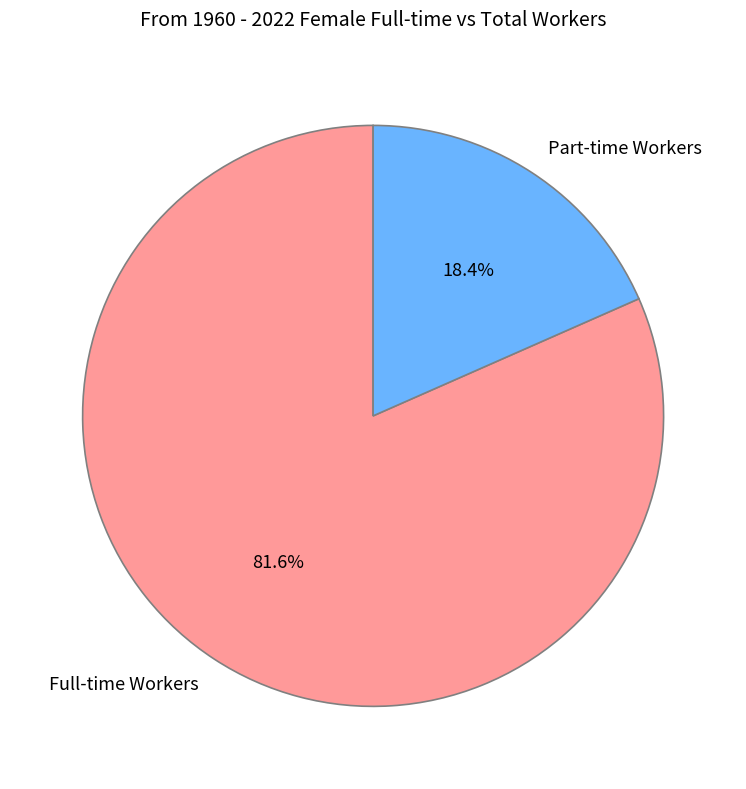

How many segments does this pie chart have?

2